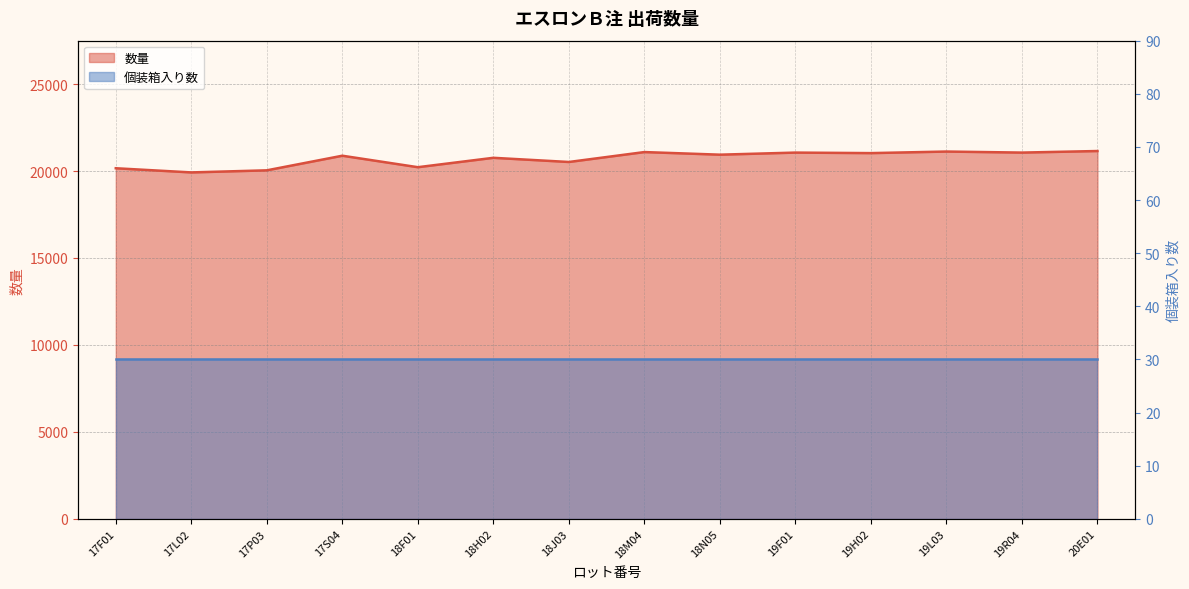

Rank the categories by value from lowest to highest.

17L02, 17P03, 17F01, 18F01, 18J03, 18H02, 17S04, 18N05, 19H02, 19F01, 19R04, 18M04, 19L03, 20E01